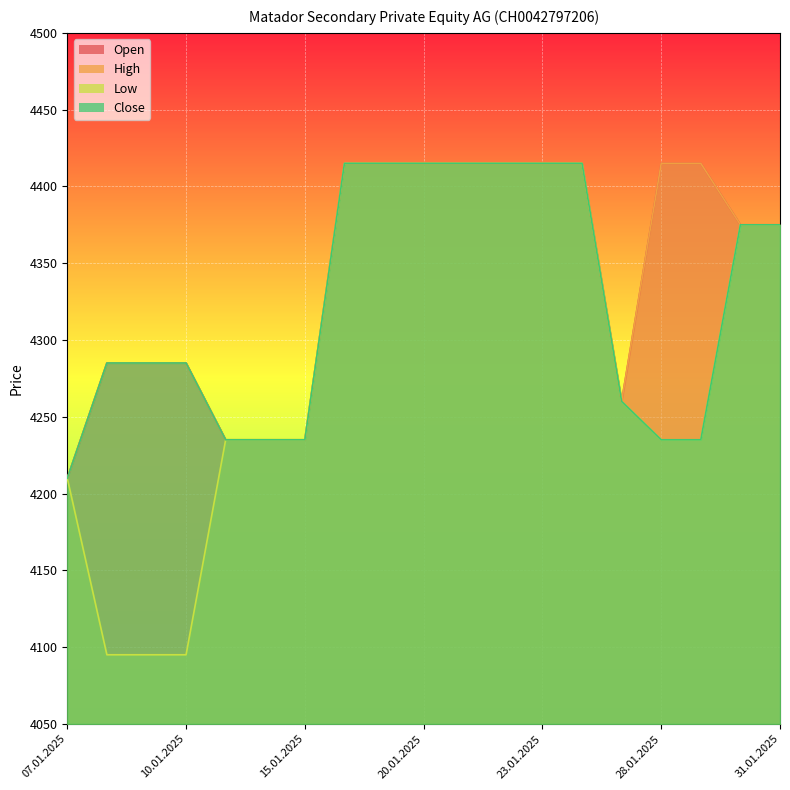

Reading left to right, extract all data points from this chart.

Open: 4210	4285	4285	4285	4235	4235	4235	4415	4415	4415	4415	4415	4415	4415	4260	4415	4415	4375	4375
High: 4210	4285	4285	4285	4235	4235	4235	4415	4415	4415	4415	4415	4415	4415	4260	4415	4415	4375	4375
Low: 4210	4095	4095	4095	4235	4235	4235	4415	4415	4415	4415	4415	4415	4415	4260	4235	4235	4375	4375
Close: 4210	4285	4285	4285	4235	4235	4235	4415	4415	4415	4415	4415	4415	4415	4260	4235	4235	4375	4375